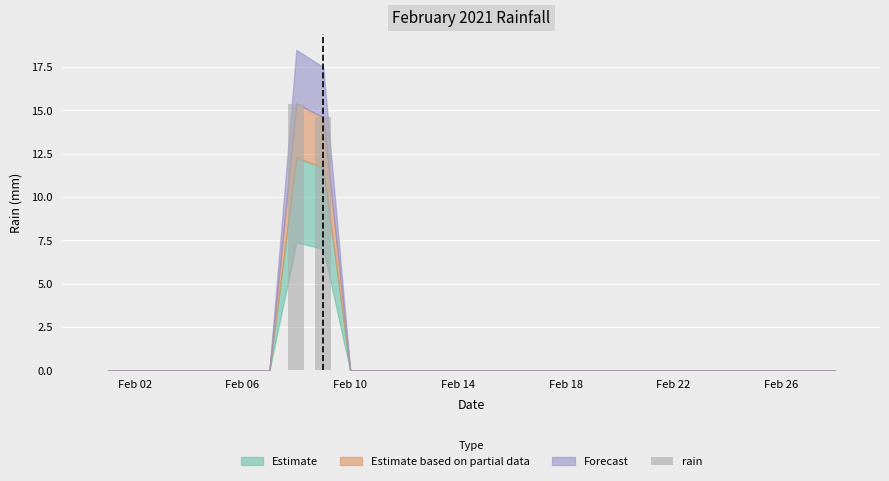

What is the greatest value displayed?

15.4